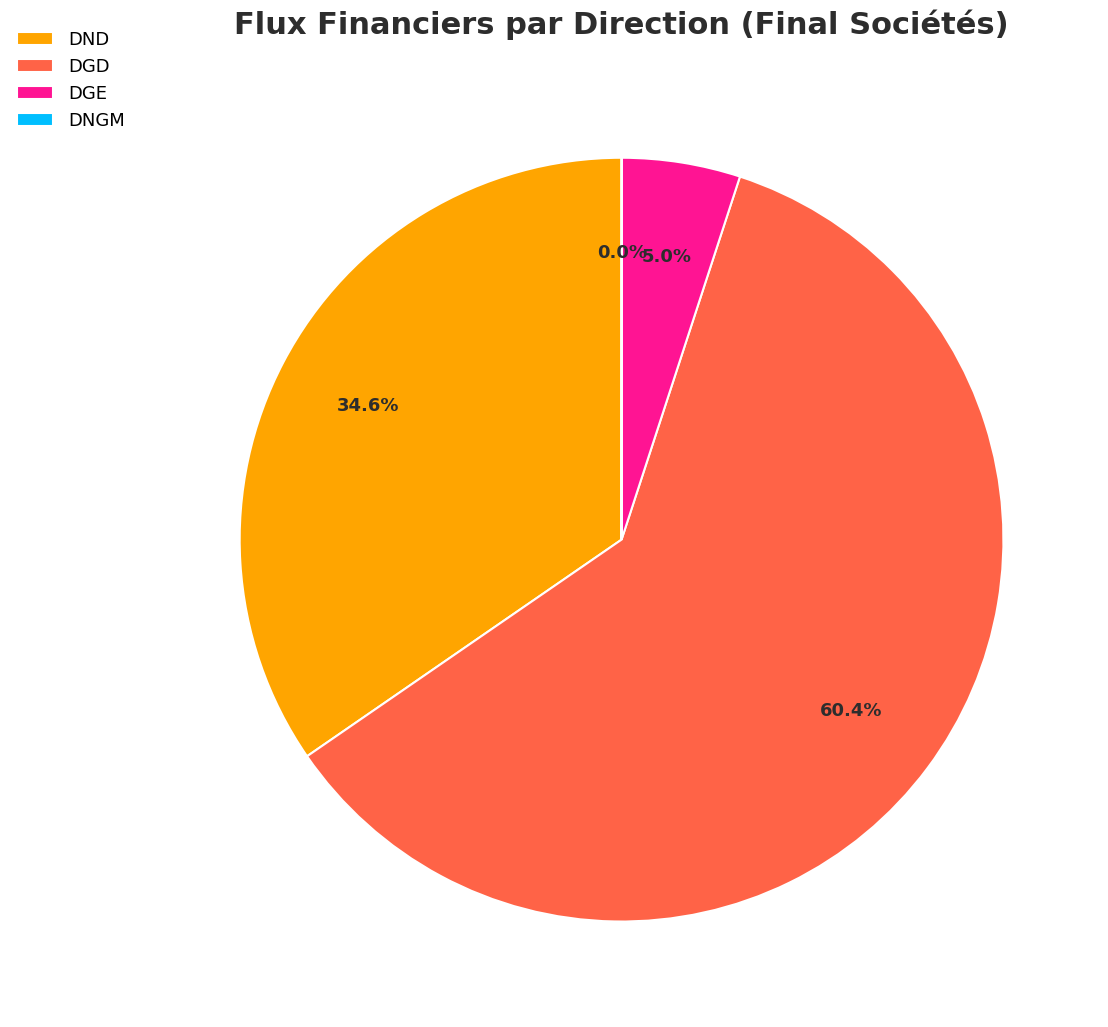

What is the majority slice?

DGD